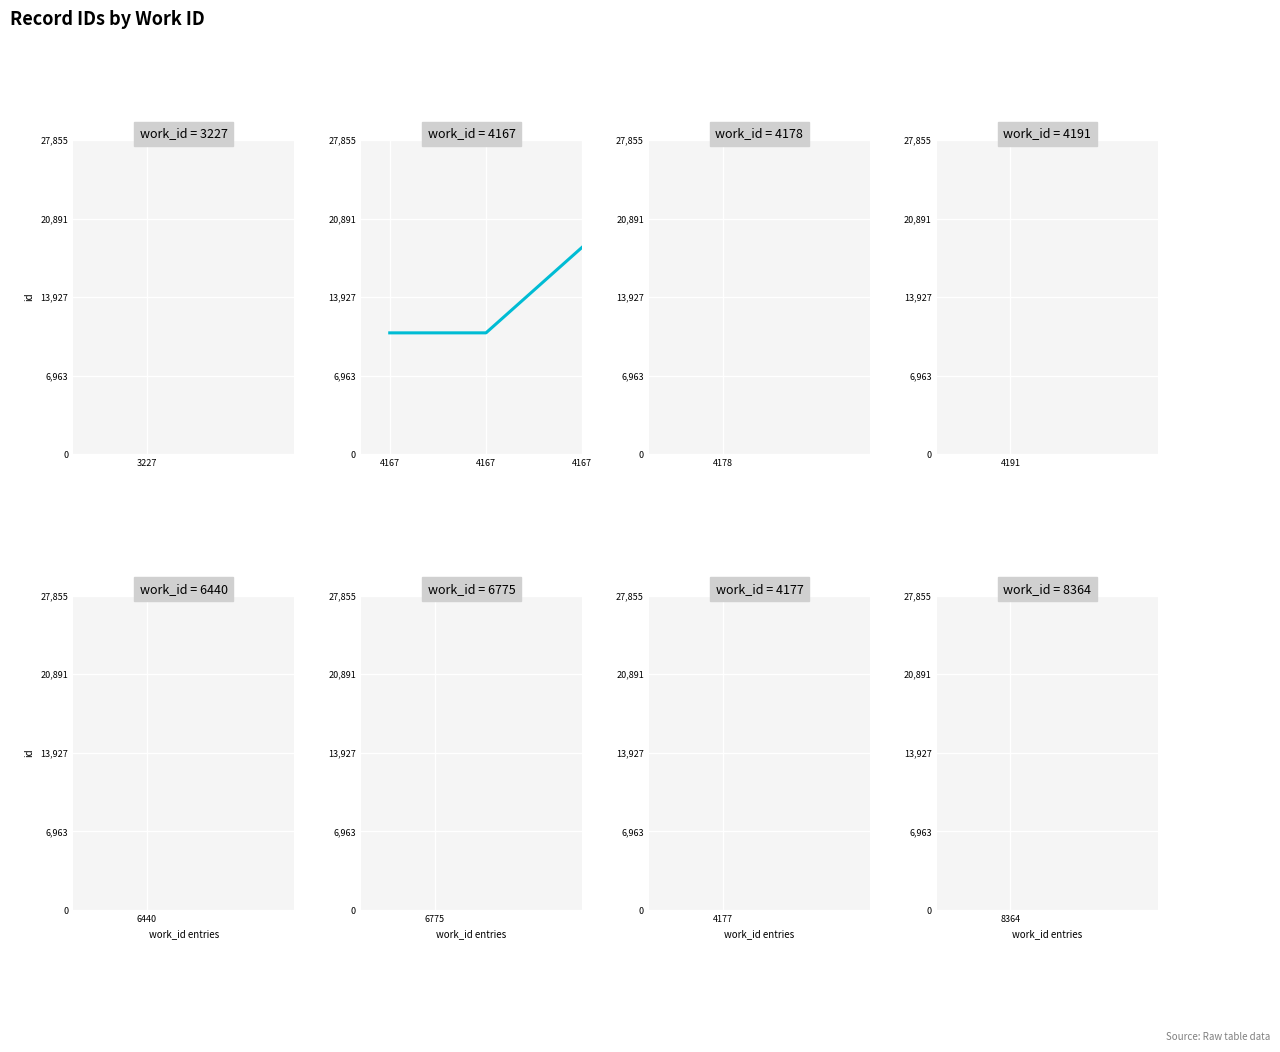

At which label does the data first exceed 10763?

4167